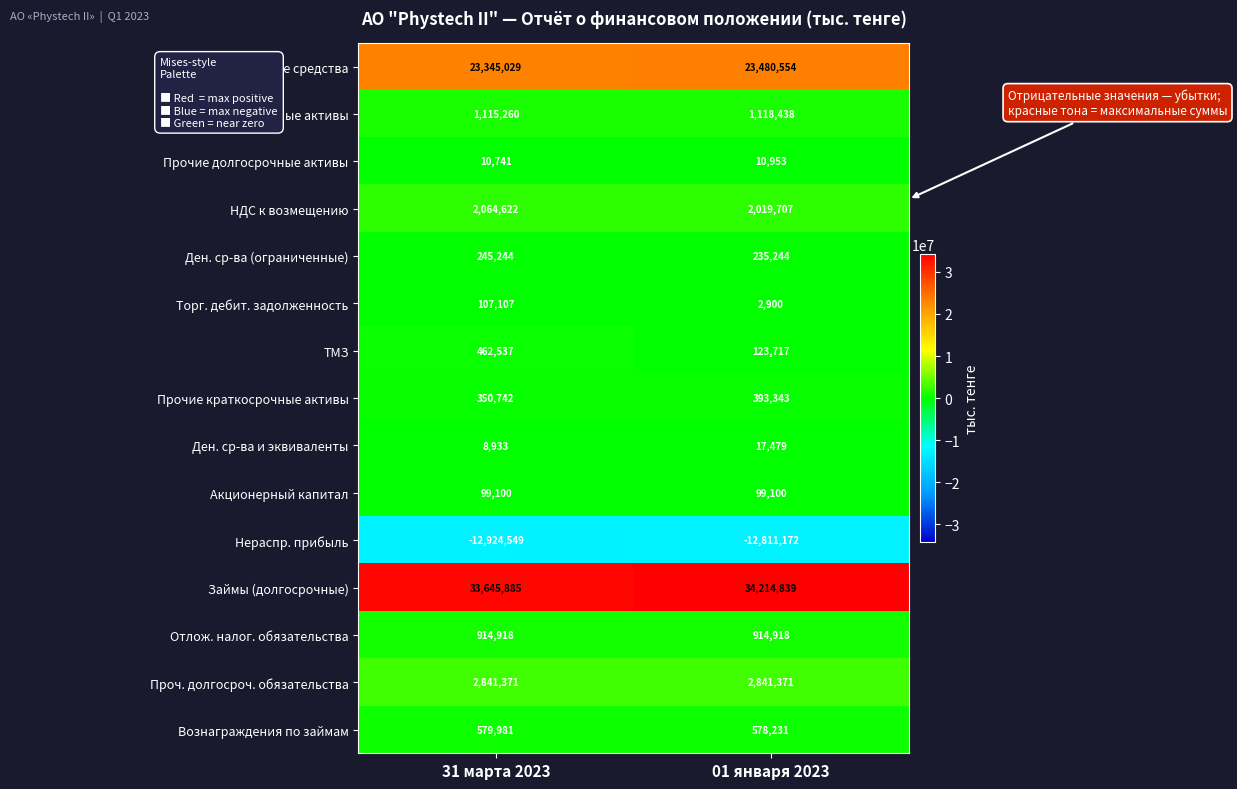

At which category is the sum across all series the highest?

01 января 2023